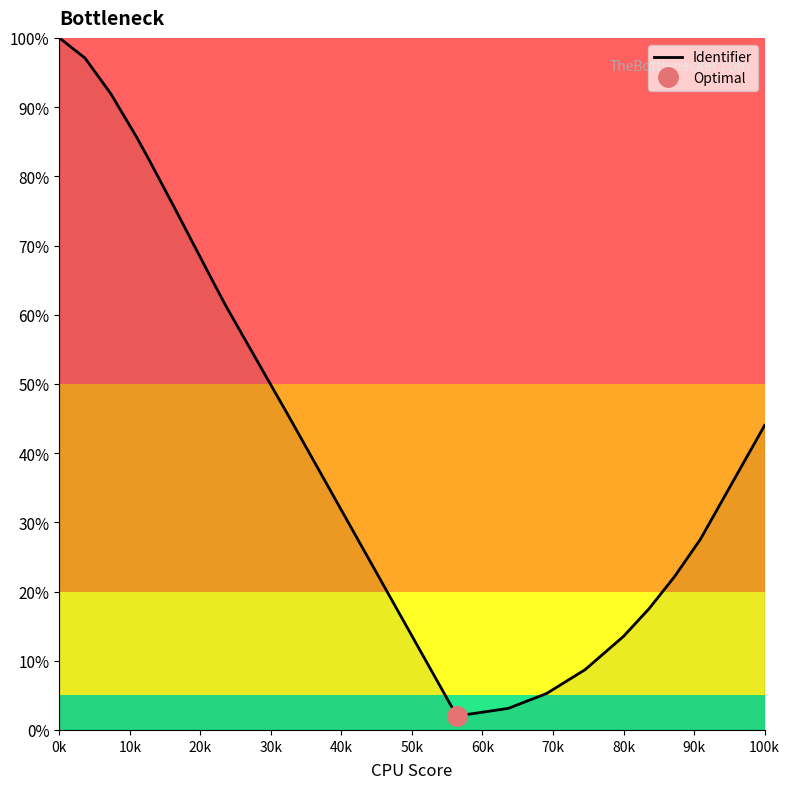

What is the difference between the maximum and minimum values?

98.0